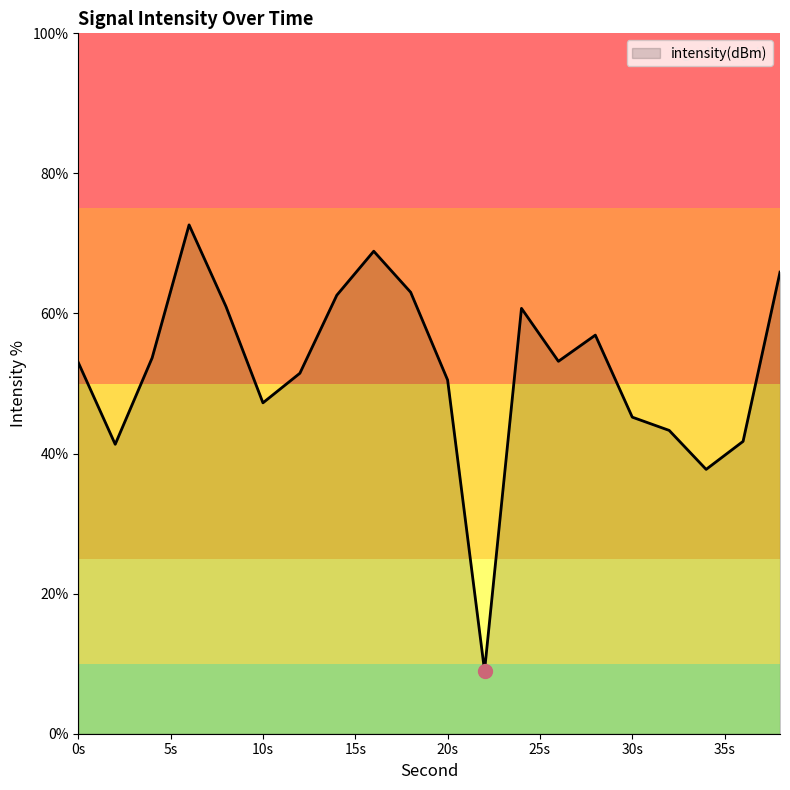

How many lines are shown in the chart?

1